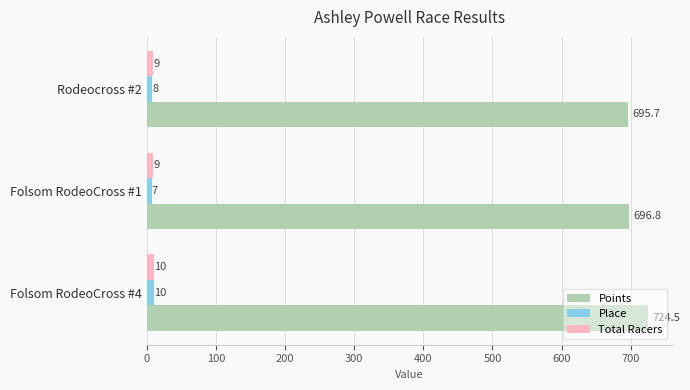

Is it true that Points equals 199.2 at Folsom RodeoCross #4?

False